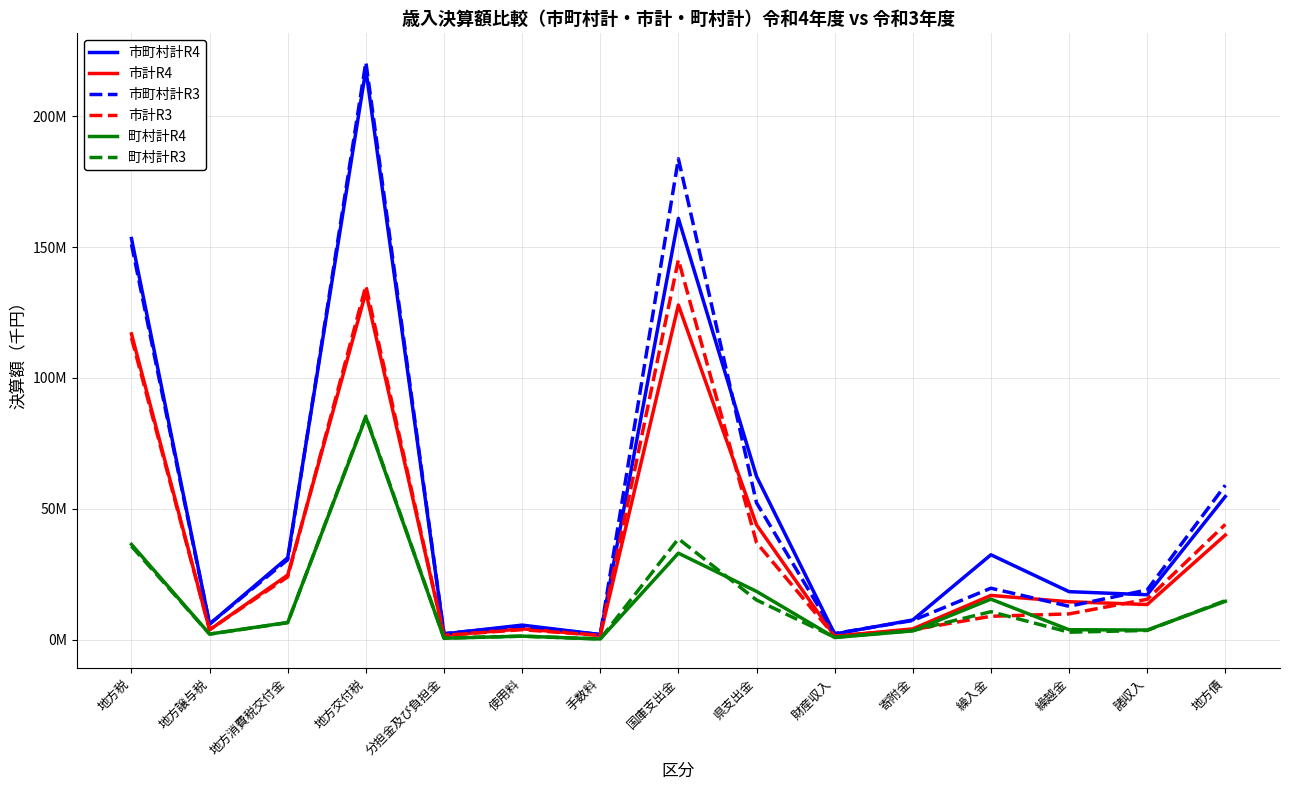

Reading right to left, transcribe all the data shown in this chart.

市町村計R4: 54722059	17211195	18383168	32474106	7580610	2219071	62417645	160956731	1996133	5609372	2236445	217770840	31364934	5999789	153277917
市計R4: 40017419	13479969	14536179	16947854	4168709	1363786	43924784	127867949	1680395	4206819	1647142	132764813	24753059	3805558	116837348
市町村計R3: 59049601	19047122	12802857	19711287	7370749	2396315	52314865	183733791	2005563	5254086	2366255	220627585	30596996	6057441	151057666
市計R3: 44073943	15471473	9893750	8983719	3859952	1428107	37117555	145153233	1692958	3874594	1698565	135227628	24051728	3881626	115304264
町村計R4: 14704640	3731226	3846989	15526252	3411901	855285	18492861	33088782	315738	1402553	589303	85006027	6611875	2194231	36440569
町村計R3: 14975658	3575649	2909107	10727568	3510797	968208	15197310	38580558	312605	1379492	667690	85399957	6545268	2175815	35753402